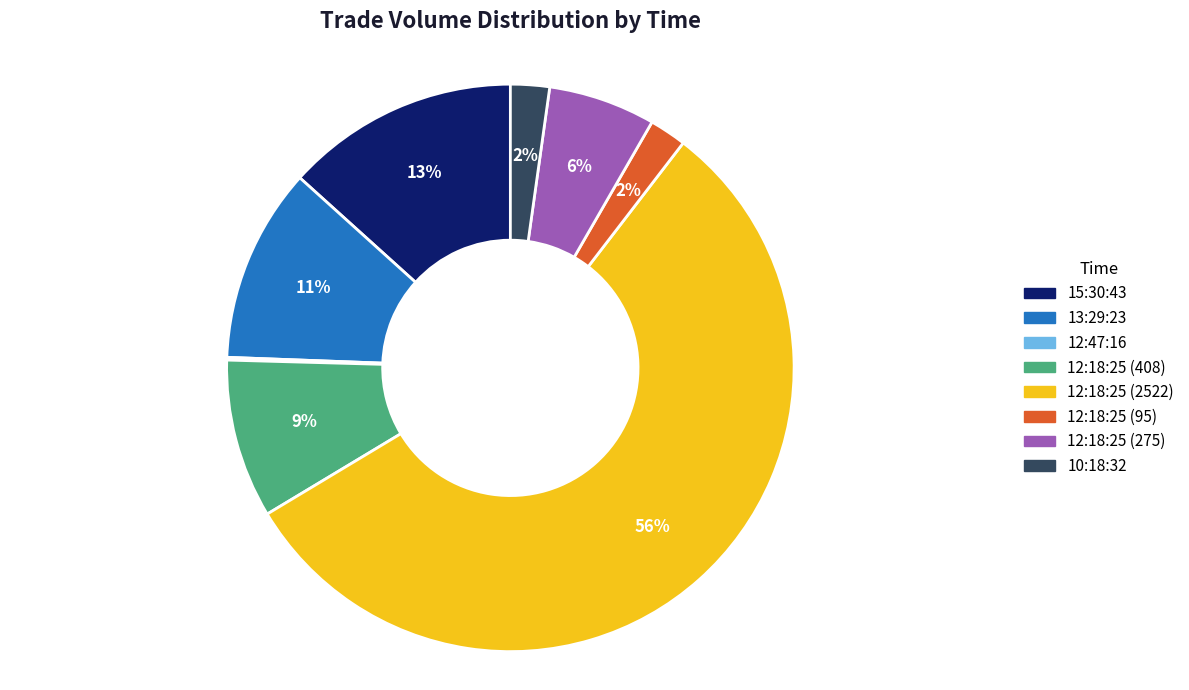

Which category has the biggest portion of the pie?

12:18:25 (2522)